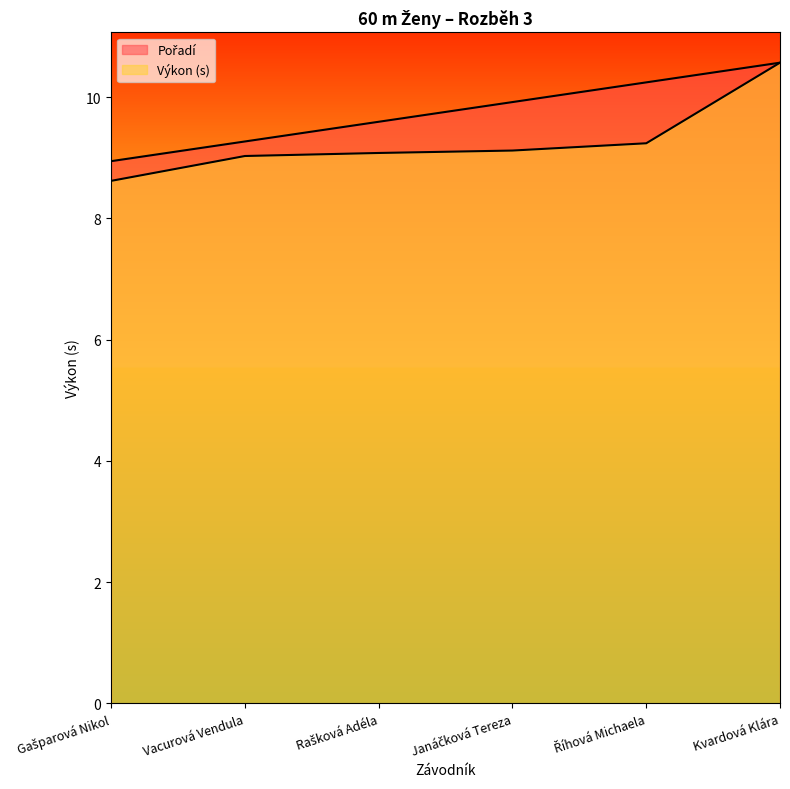

Reading right to left, transcribe all the data shown in this chart.

Pořadí: 10.6	10.2	9.9	9.6	9.3	8.9
Výkon: 10.6	9.2	9.1	9.1	9.0	8.6